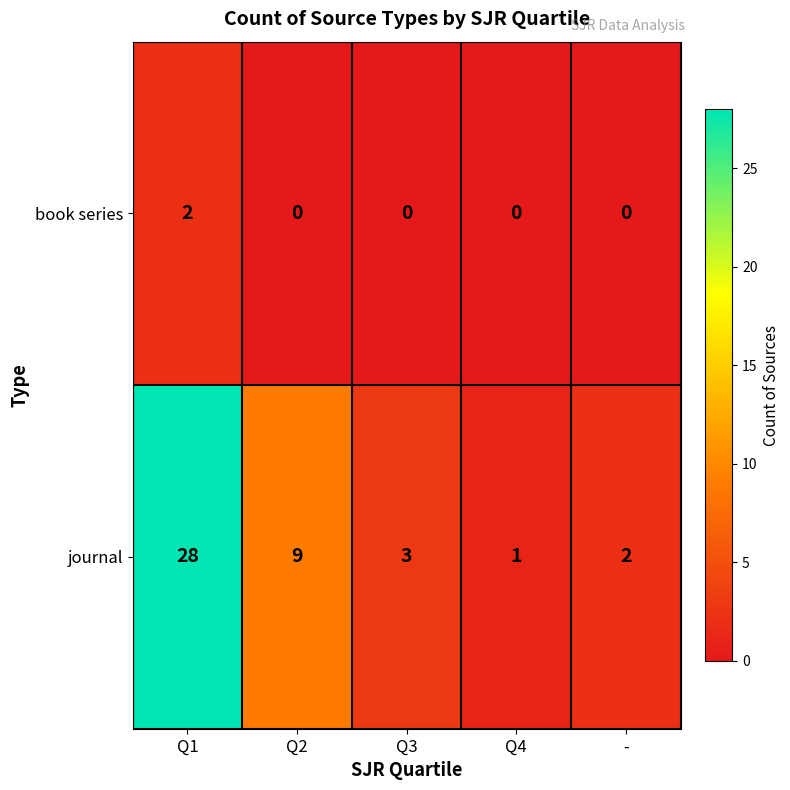

Which series has the widest spread of values?

journal